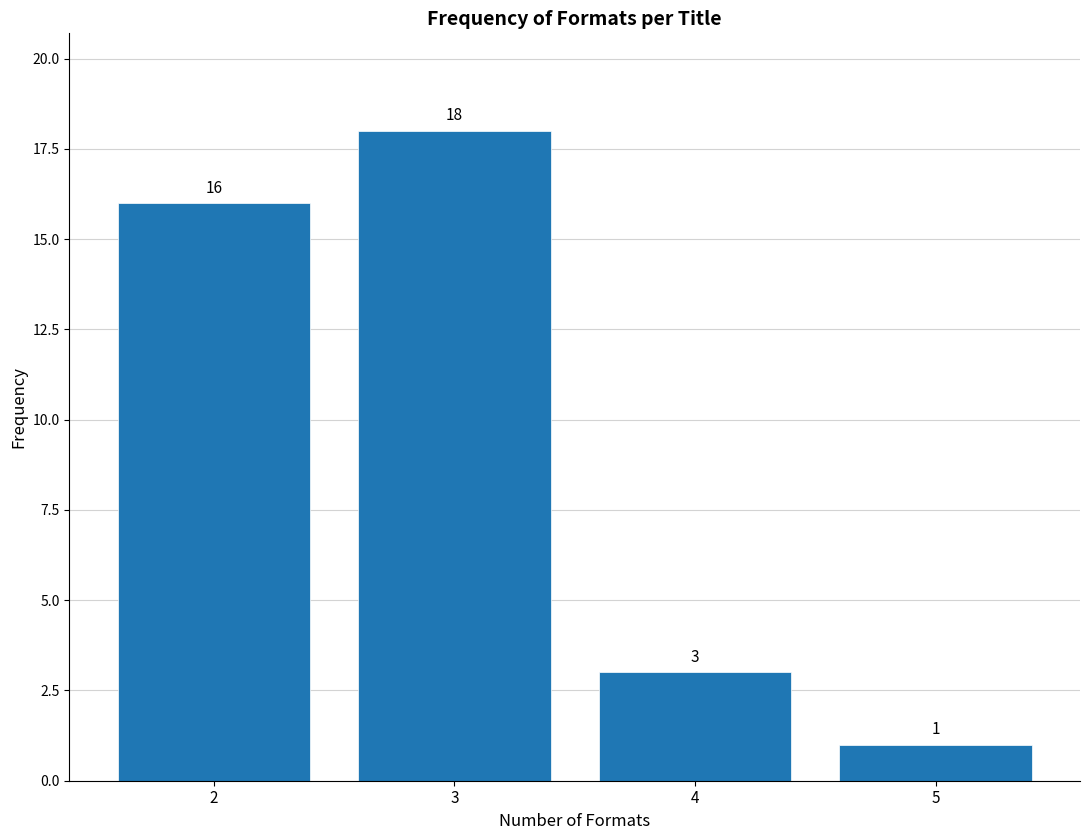

Reading left to right, what are all the values shown in this chart?

16	18	3	1